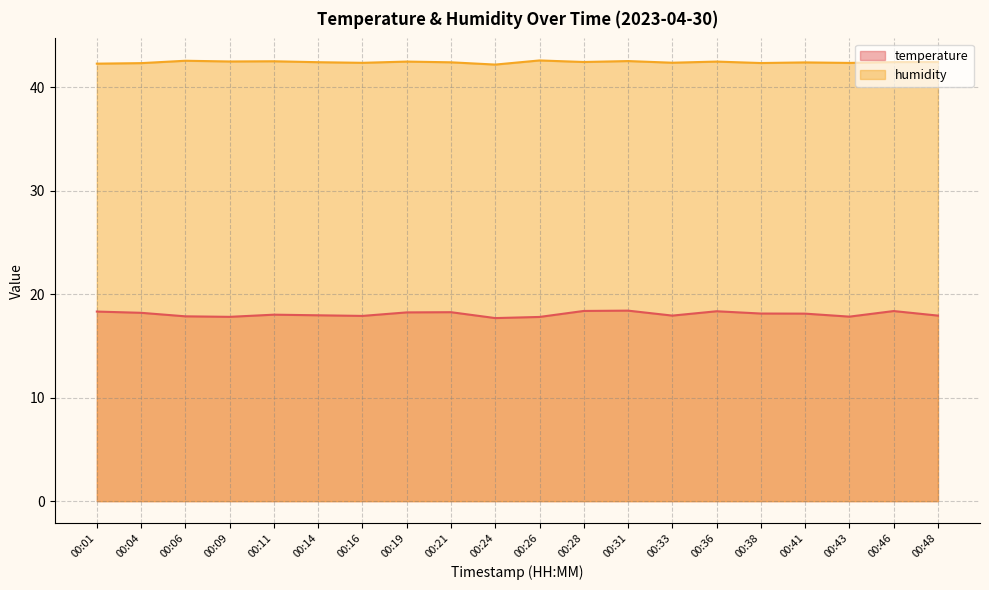

True or false: humidity and temperature cross at least once.

False